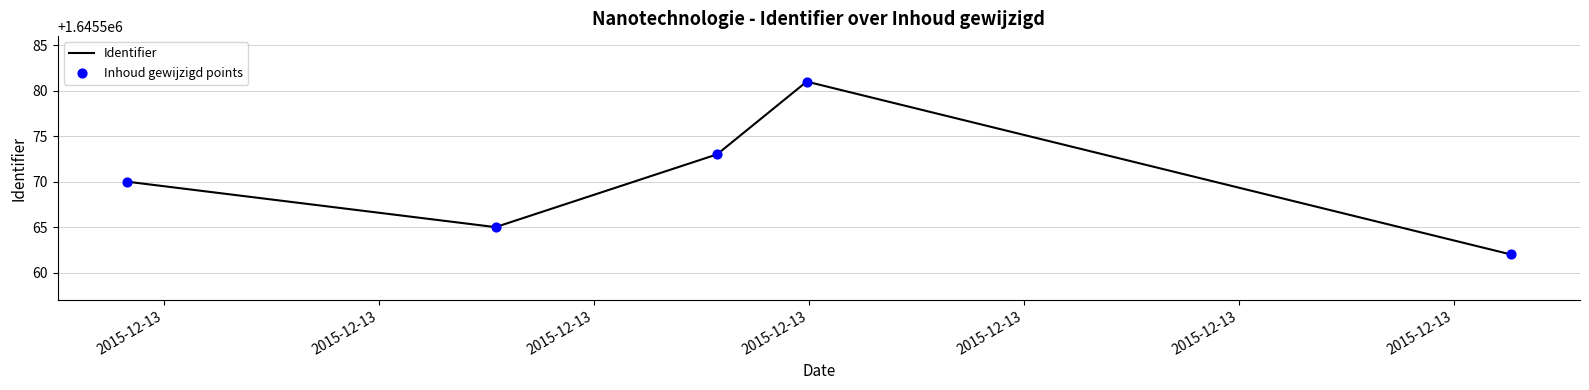

What is the greatest value displayed?

1645581